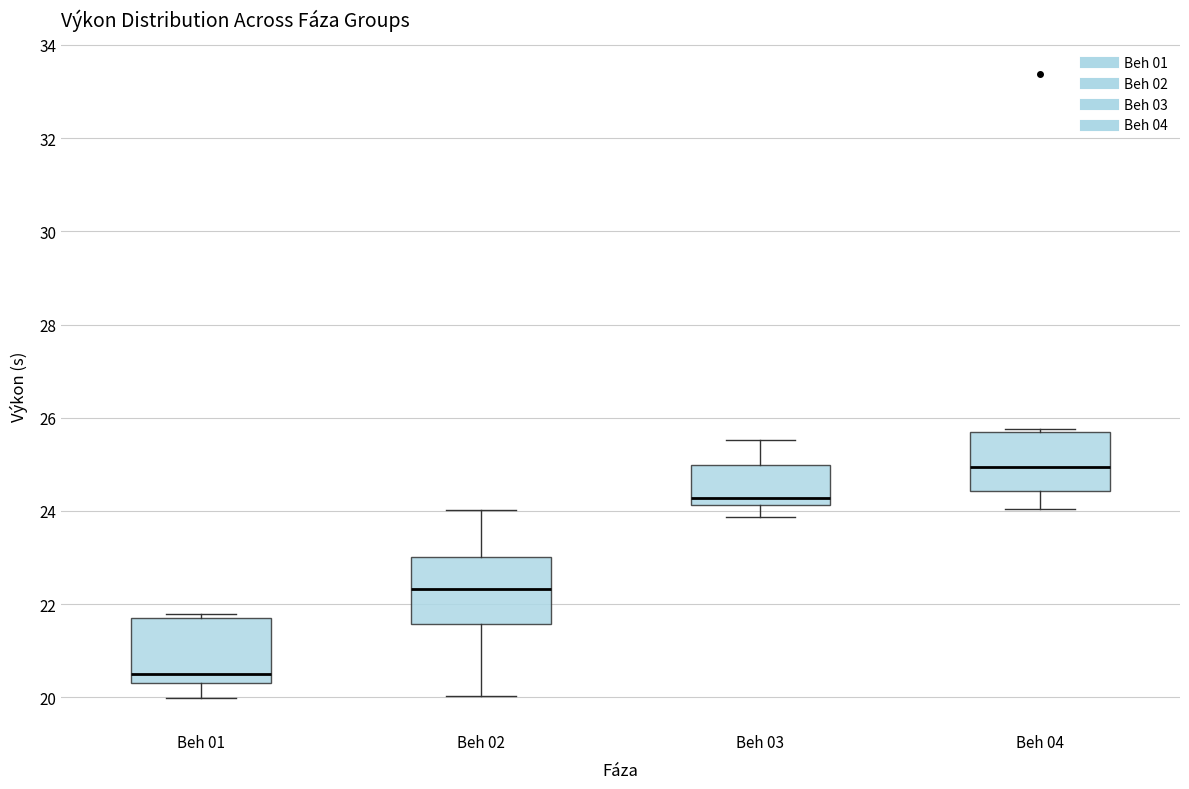

Reading left to right, read every box against the y-axis: the position of its median line, the range the box covers, and the ends of its whiskers. The values are not printed on the chart, so give them approximately, as read against the axis.

Beh 01: median 20.6, box 20.4 to 21.8, whiskers 20.0 to 21.8 (just above the box's upper edge)
Beh 02: median 22.4, box 21.6 to 23.0, whiskers 20.0 to 24.0
Beh 03: median 24.2 (just above the box's lower edge), box 24.2 to 25.0, whiskers 23.8 to 25.6
Beh 04: median 25.0, box 24.4 to 25.8, whiskers 24.0 to 25.8